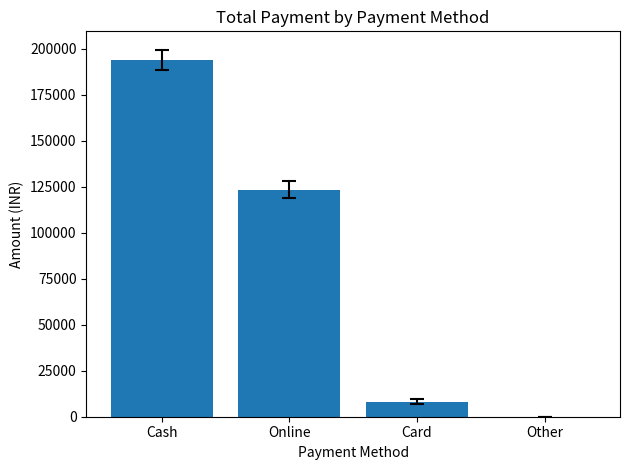

Are the bars horizontal?

No